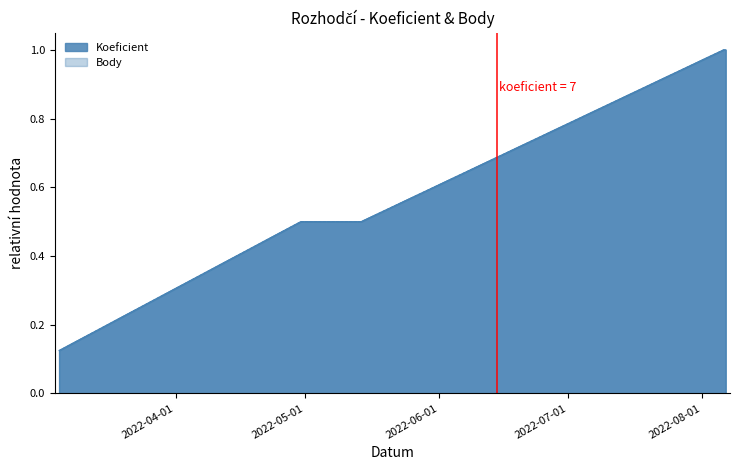

What is the label of the 4th point from the right?

2022-05-14